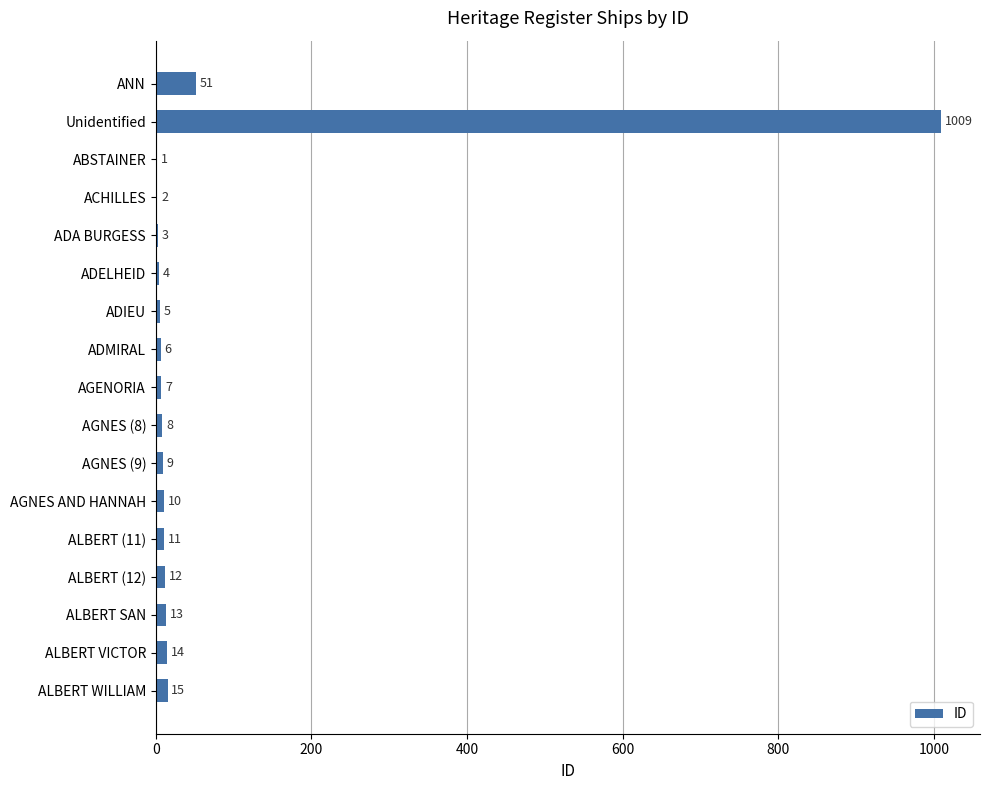

Which label corresponds to the largest value in the chart?

Unidentified